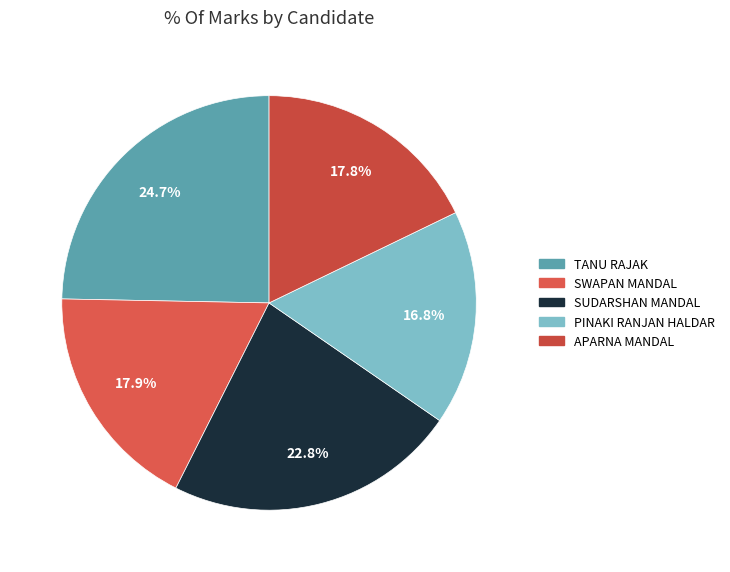

True or false: TANU RAJAK accounts for 34% of the total.

False